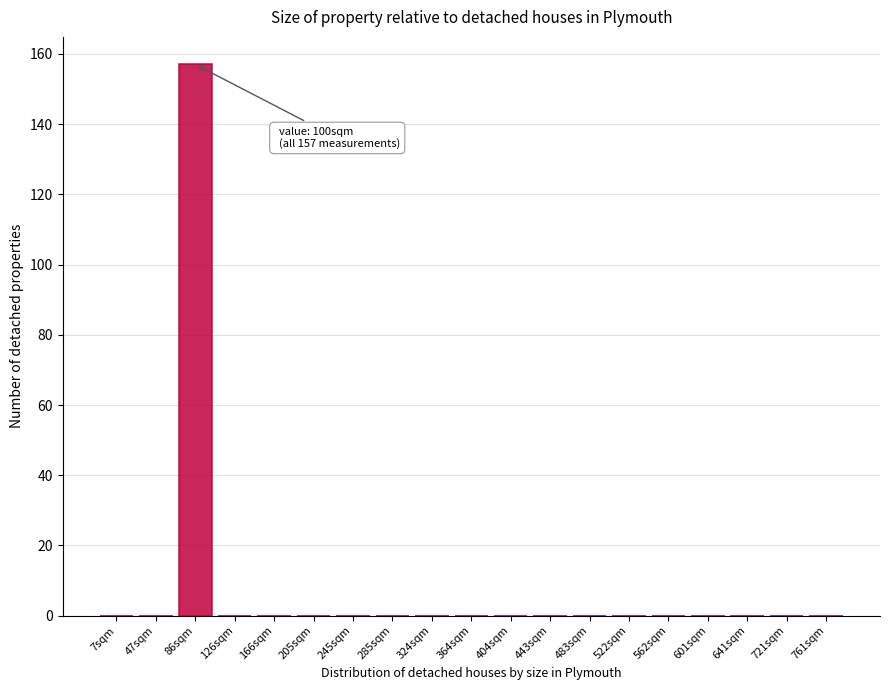

Reading left to right, extract all data points from this chart.

7sqm=0	47sqm=0	86sqm=157	126sqm=0	166sqm=0	205sqm=0	245sqm=0	285sqm=0	324sqm=0	364sqm=0	404sqm=0	443sqm=0	483sqm=0	522sqm=0	562sqm=0	601sqm=0	641sqm=0	721sqm=0	761sqm=0